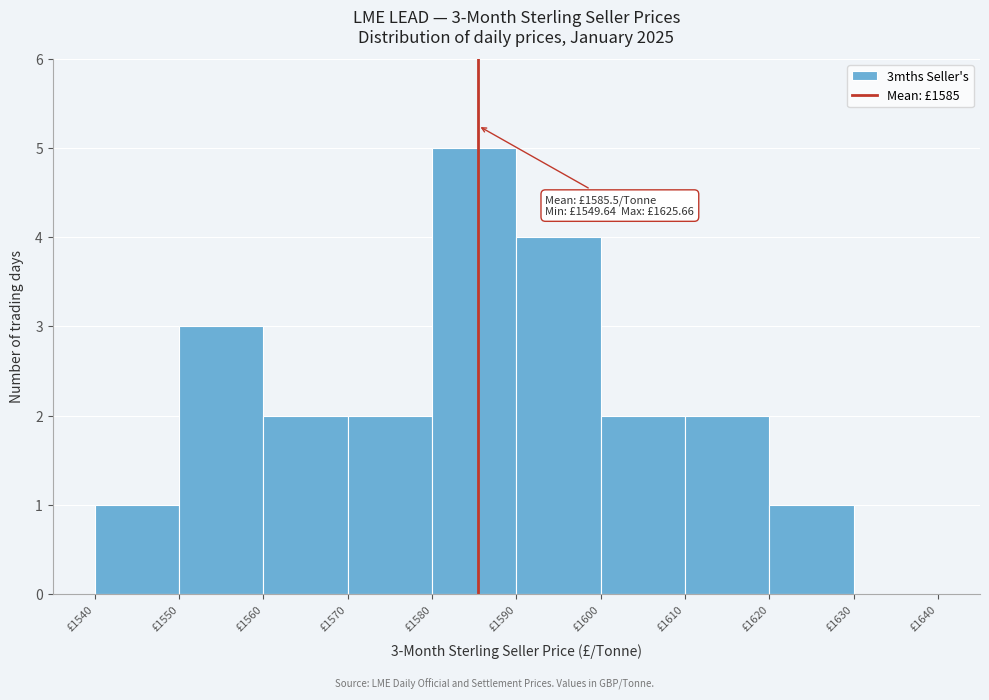

Over which range of the x-axis is the bar tallest?

1580 to 1590